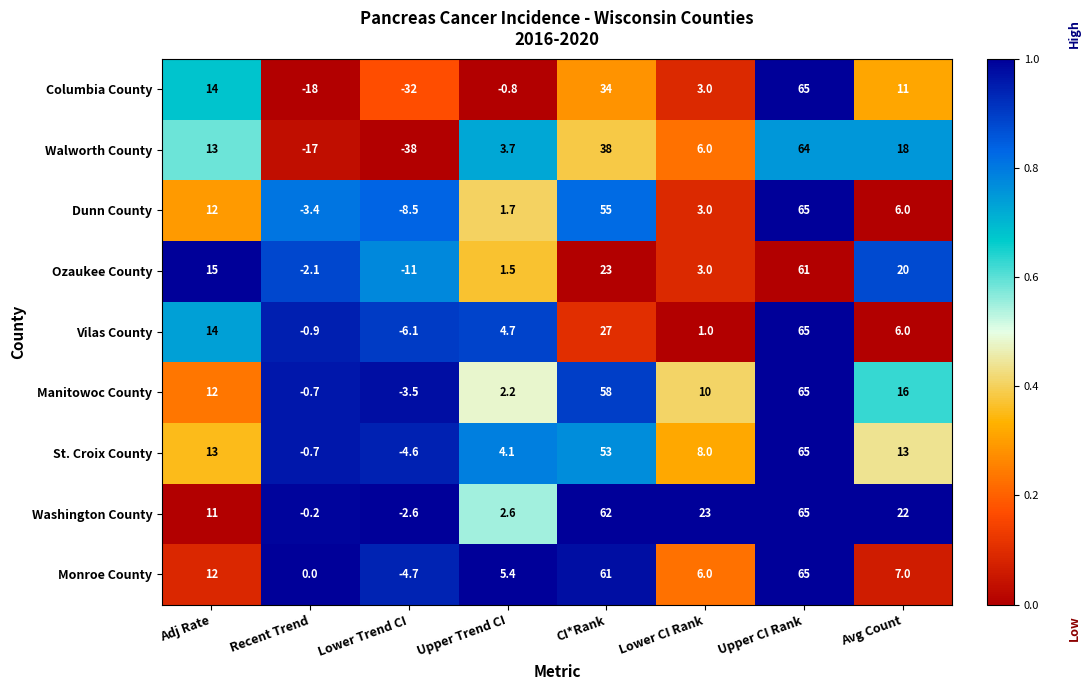

Rank the categories by Manitowoc County value from highest to lowest.

Upper CI Rank, CI*Rank, Avg Count, Adj Rate, Lower CI Rank, Upper Trend CI, Recent Trend, Lower Trend CI